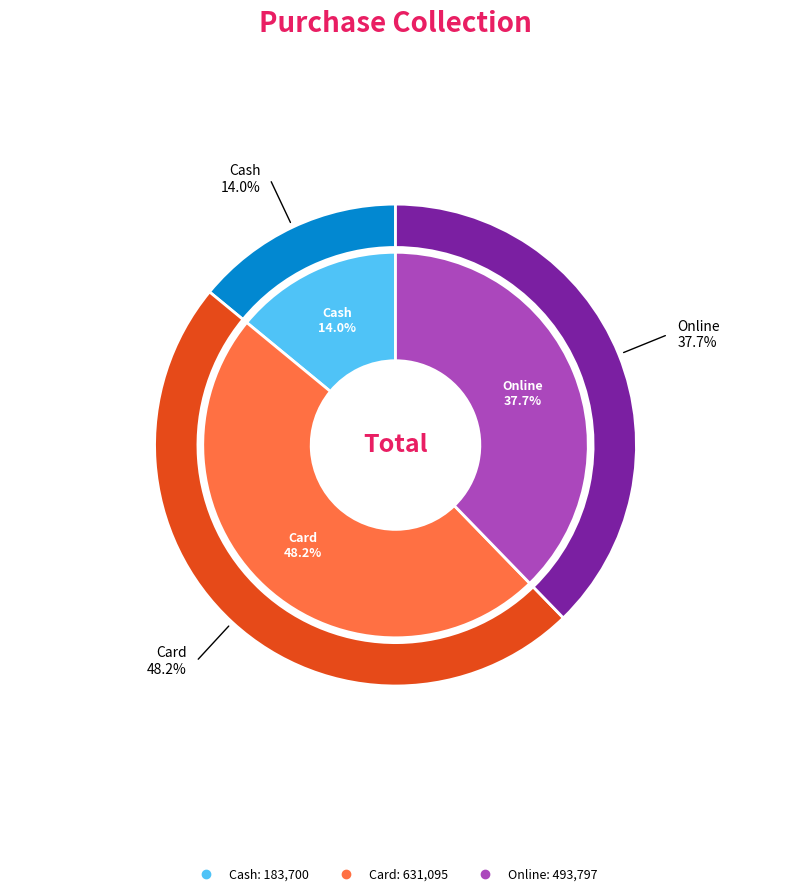

What is the largest slice in the pie chart?

Card